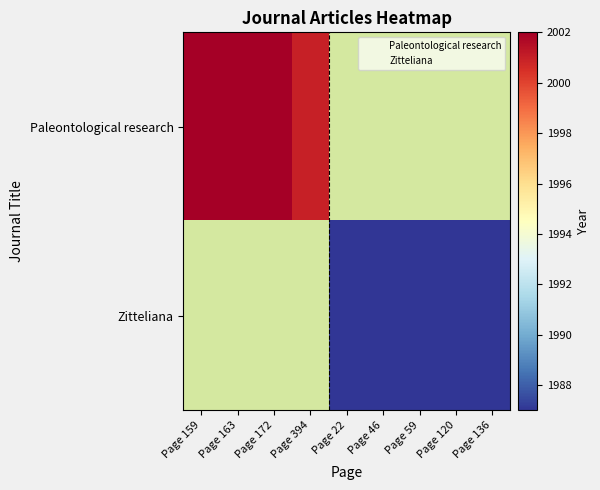

What is the minimum value shown in the chart?

1987.0